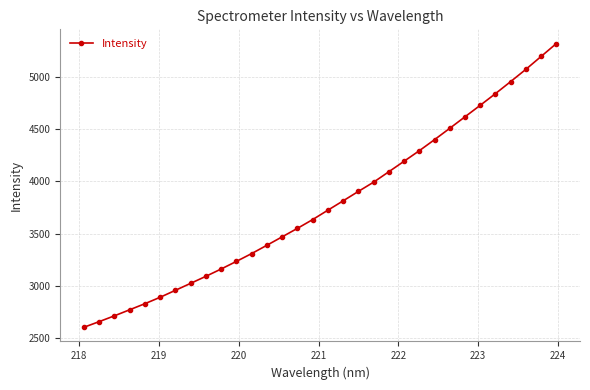

How many lines are shown in the chart?

1